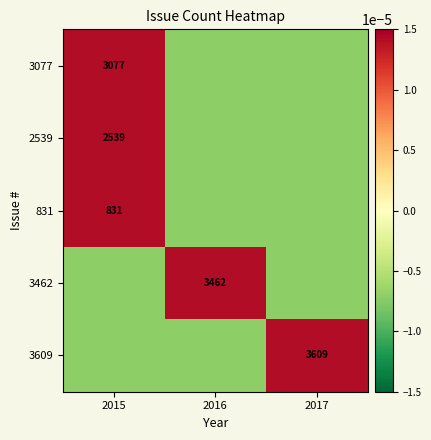

Is it true that 831 equals 831.0 at 2015?

True